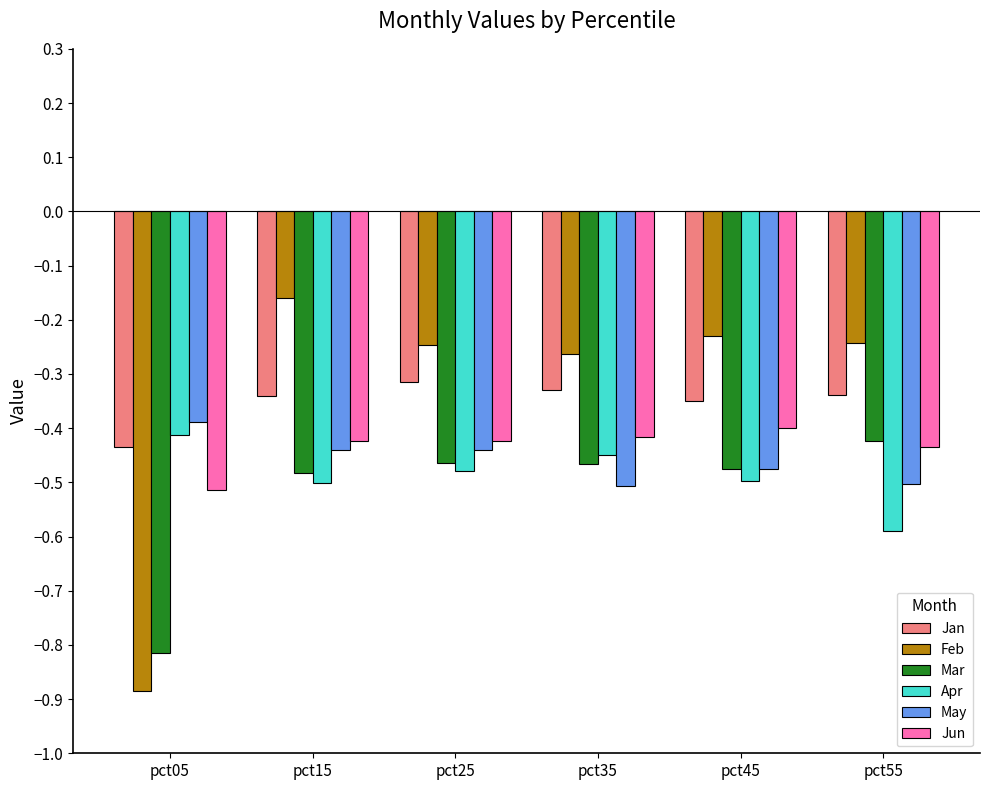

Which series has the largest total across all categories?

Feb